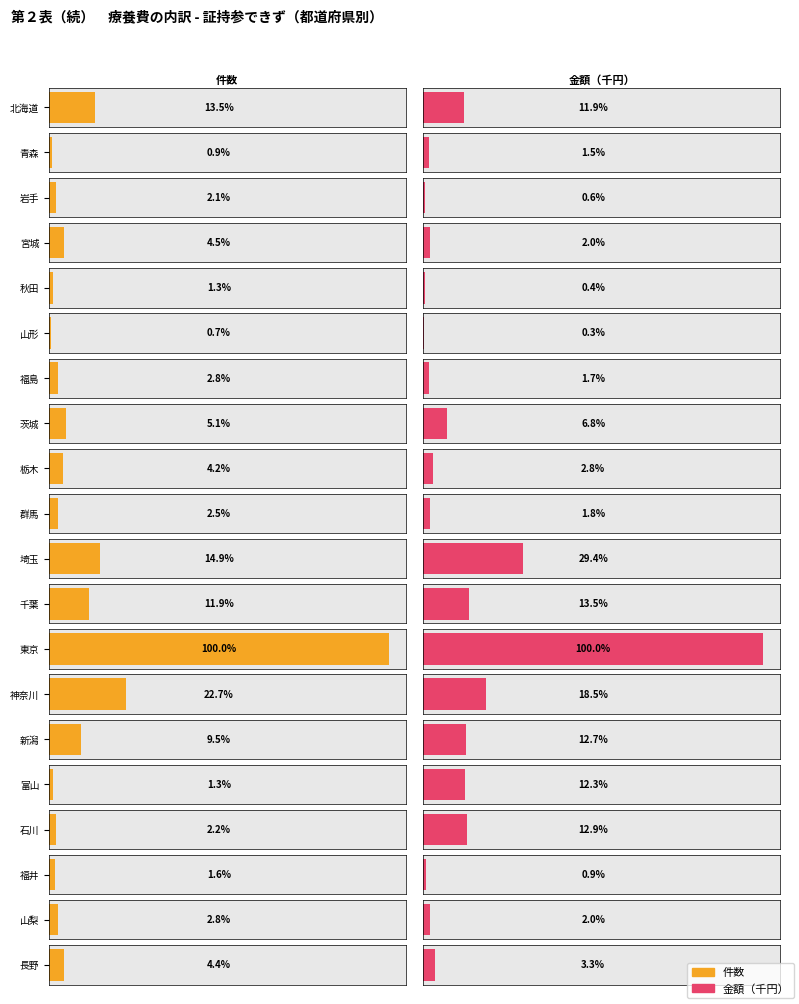

List the labels in order of 金額 value, smallest first.

山形, 秋田, 岩手, 福井, 青森, 福島, 群馬, 宮城, 山梨, 栃木, 長野, 茨城, 北海道, 富山, 新潟, 石川, 千葉, 神奈川, 埼玉, 東京